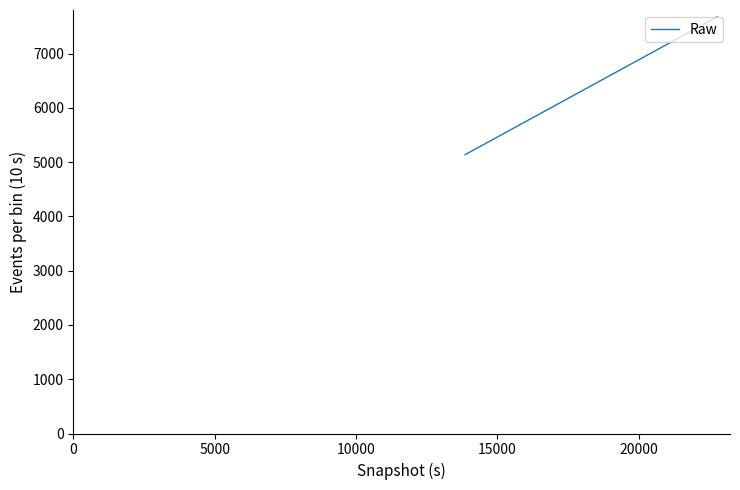

What is the difference between the maximum and minimum values?

2539